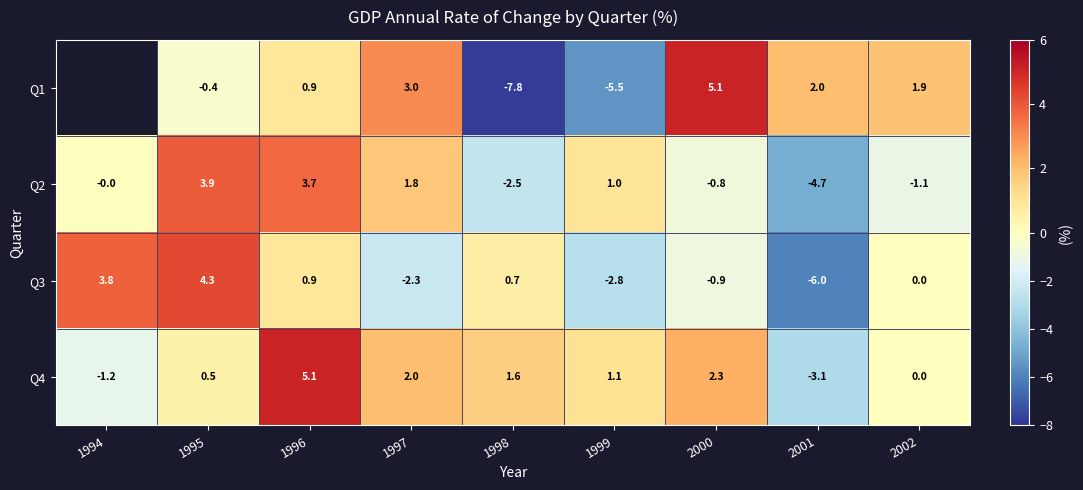

What is the sum of all Q2 values?

1.3